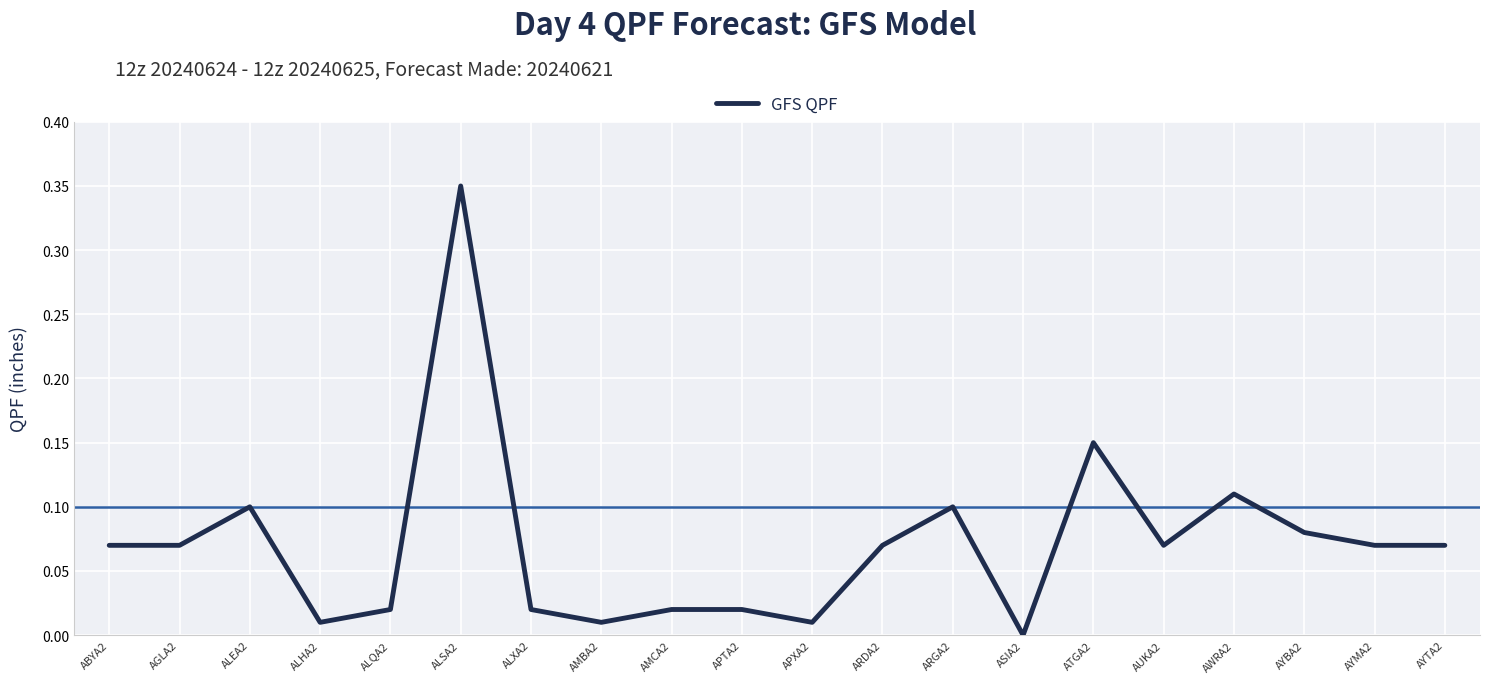

True or false: the data shows 0.1 at ATGA2.

True